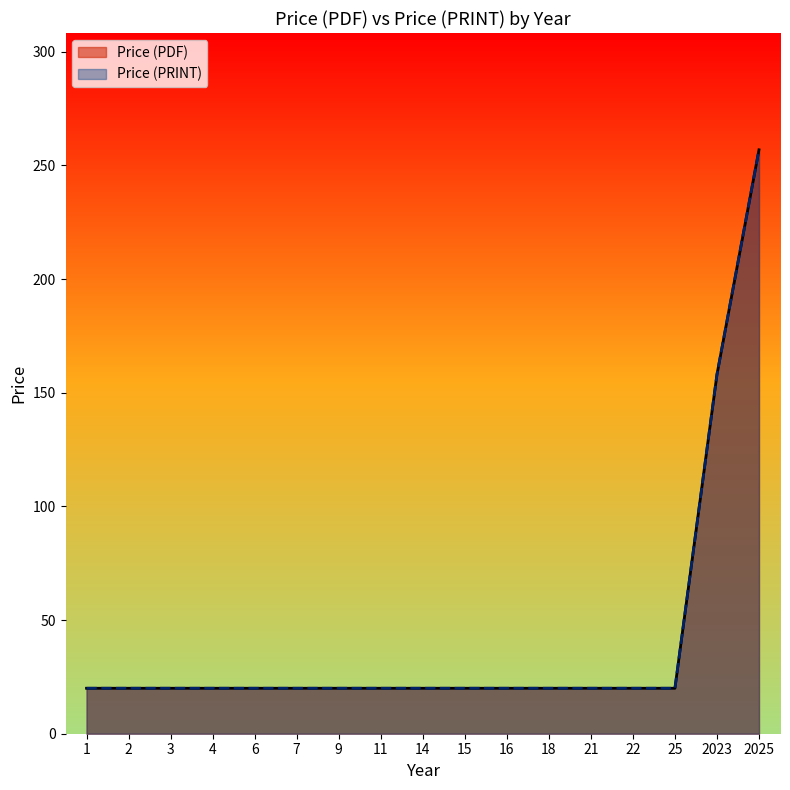

Which series has the largest total across all categories?

Price (PDF)